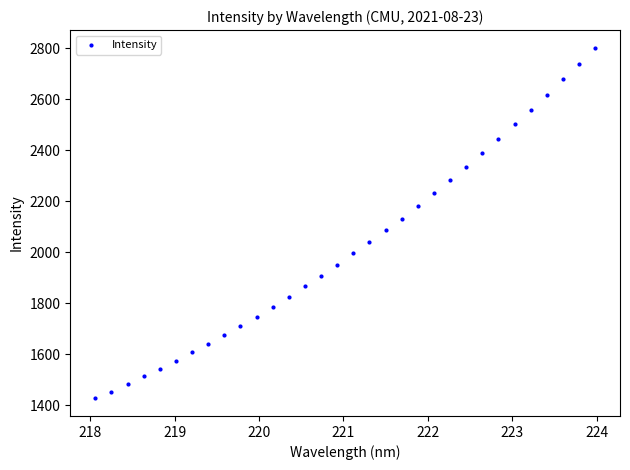

What is the range of Y values (max minus min)?

1374.3